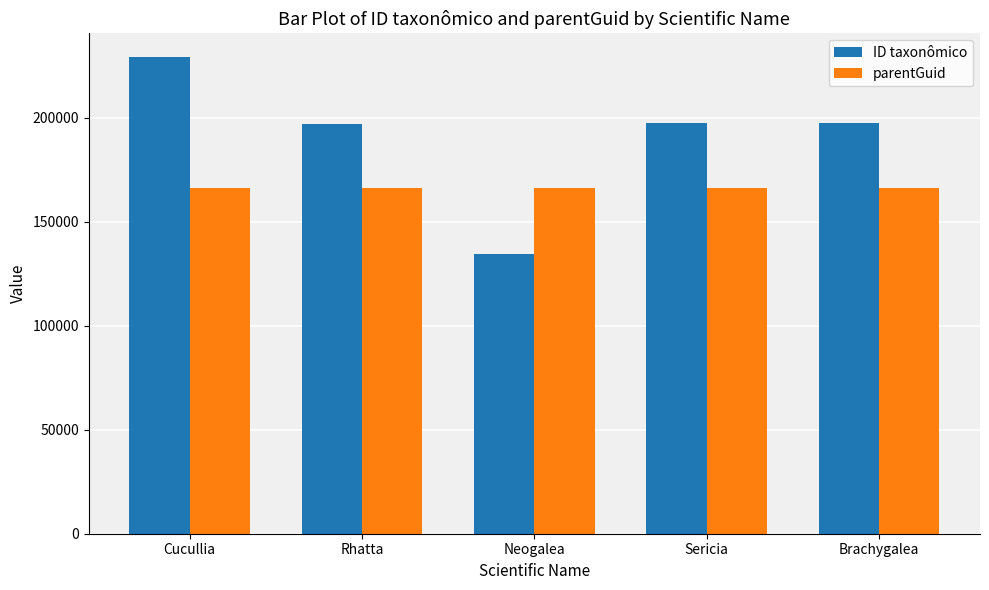

What is the sum of the ID taxonômico values at Brachygalea and Neogalea?

331887